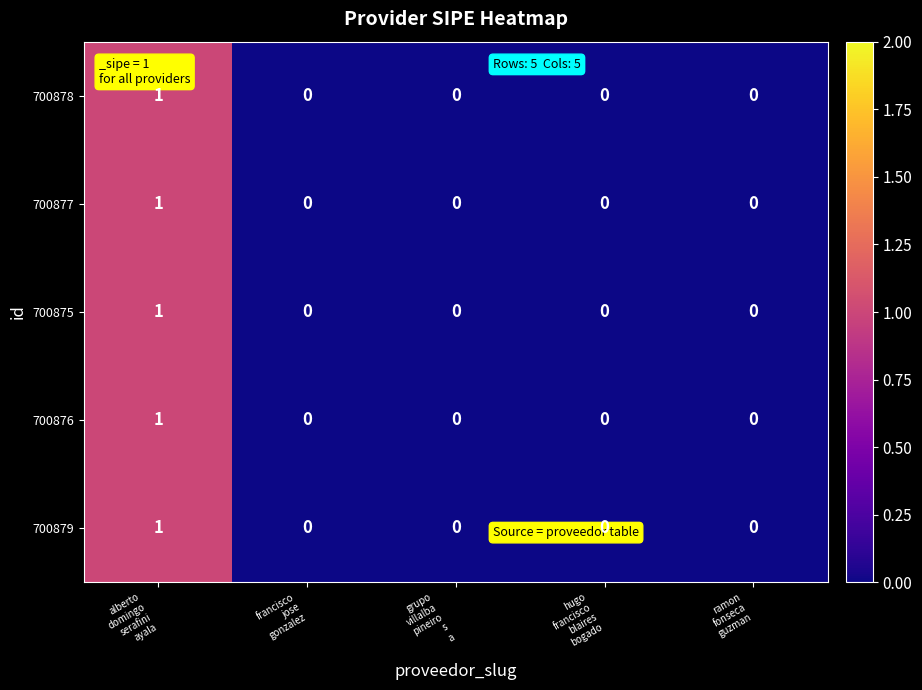

How many 700875 values are between 0 and 1?

5